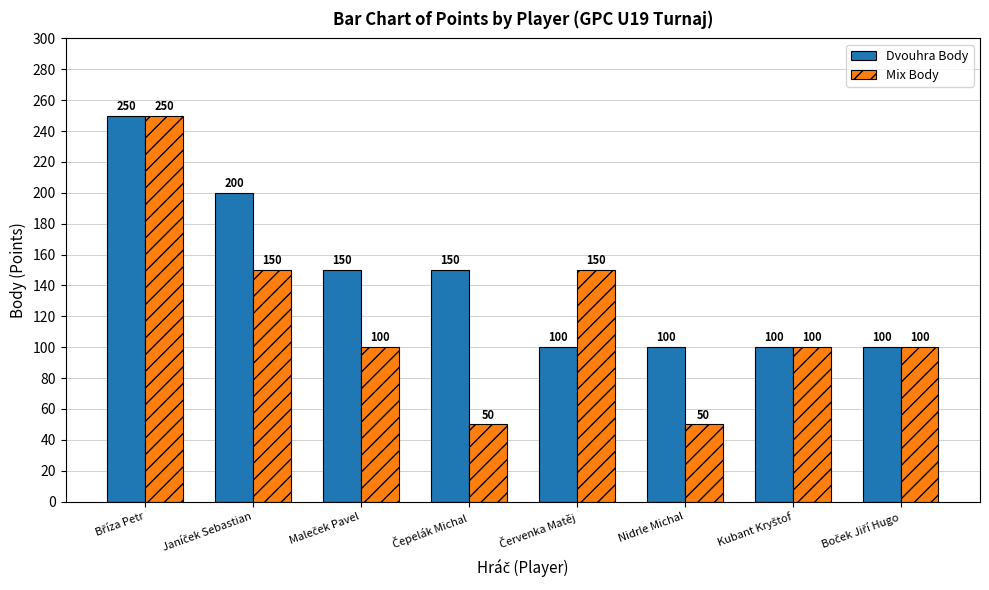

At how many categories does at least one series exceed 74?

8